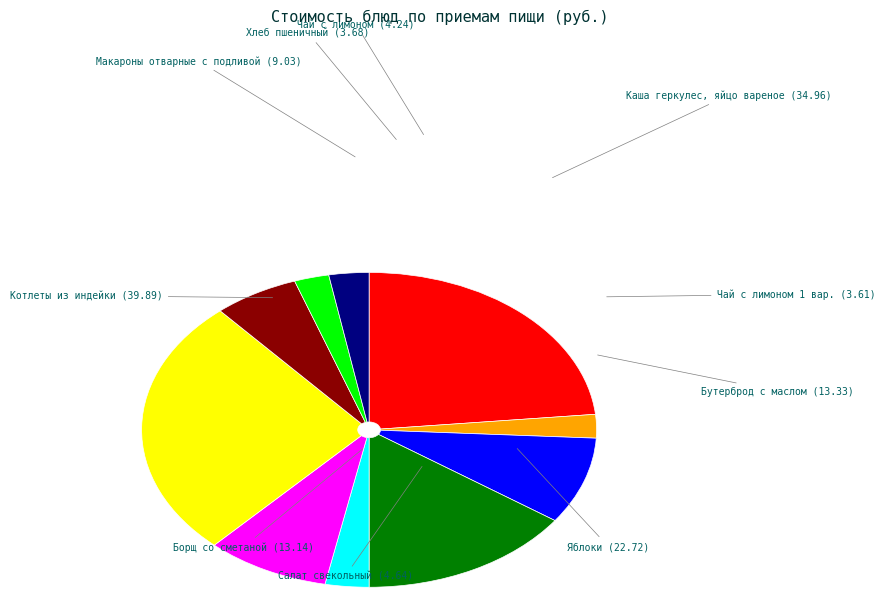

Is there any slice that represents more than half of the pie?

No